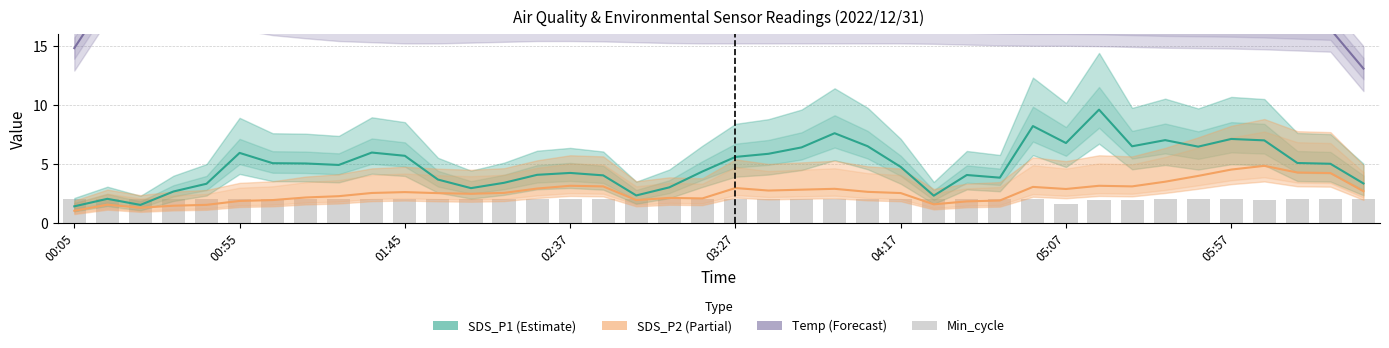

What is the minimum value shown in the chart?

1.0